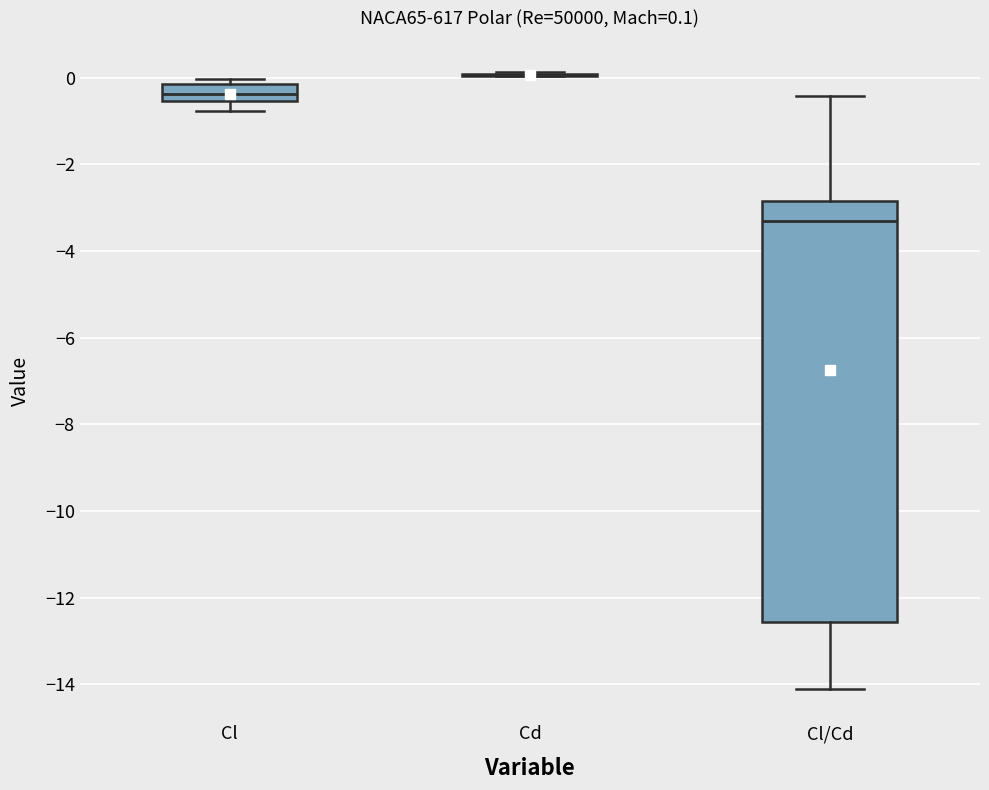

Which box is the tallest, from its lower edge to its upper edge?

Cl/Cd